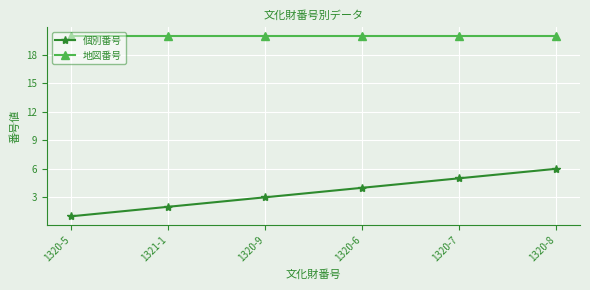

Count the number of data series in this chart.

2